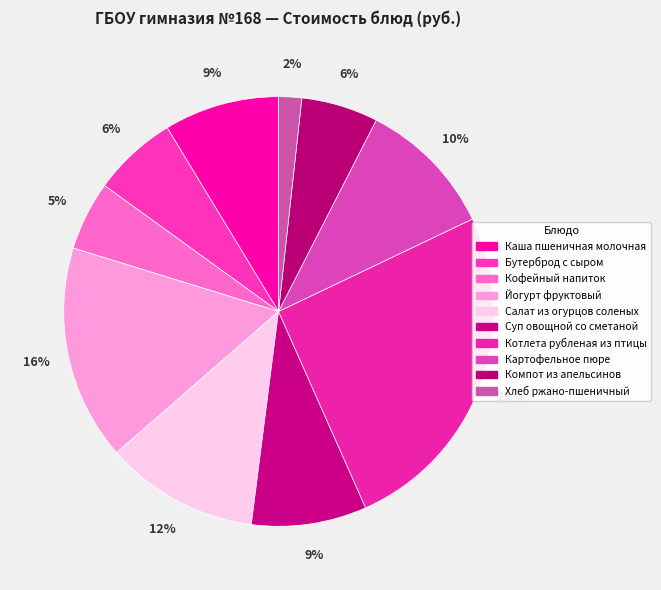

To the nearest percent, what is the combined percentage of Хлеб ржано-пшеничный and Картофельное пюре?

12%